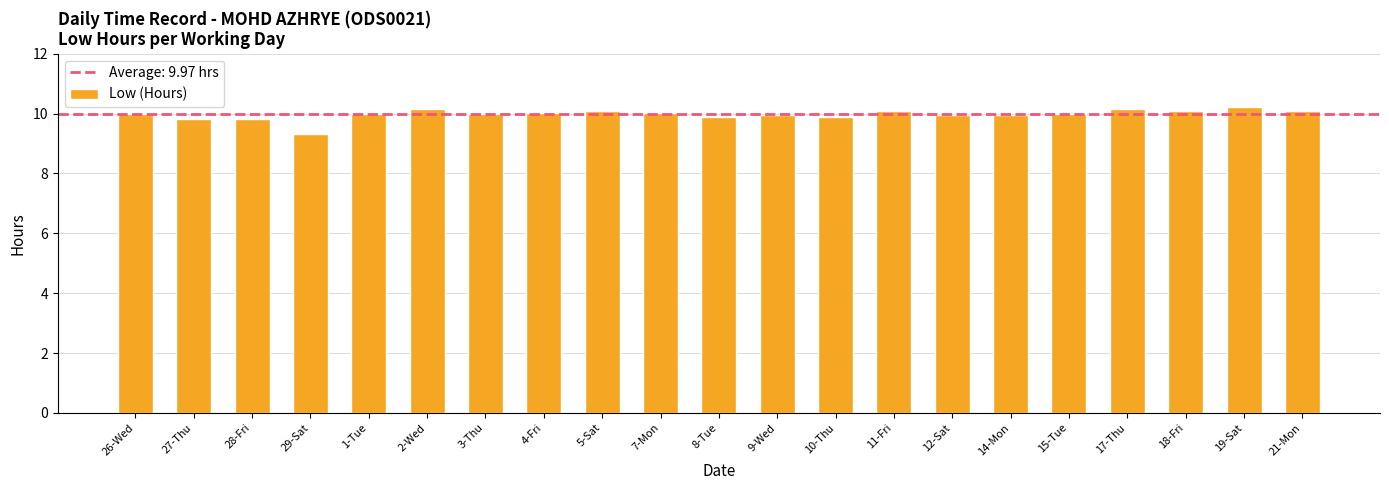

True or false: the data shows 10.2 at 19-Sat.

True